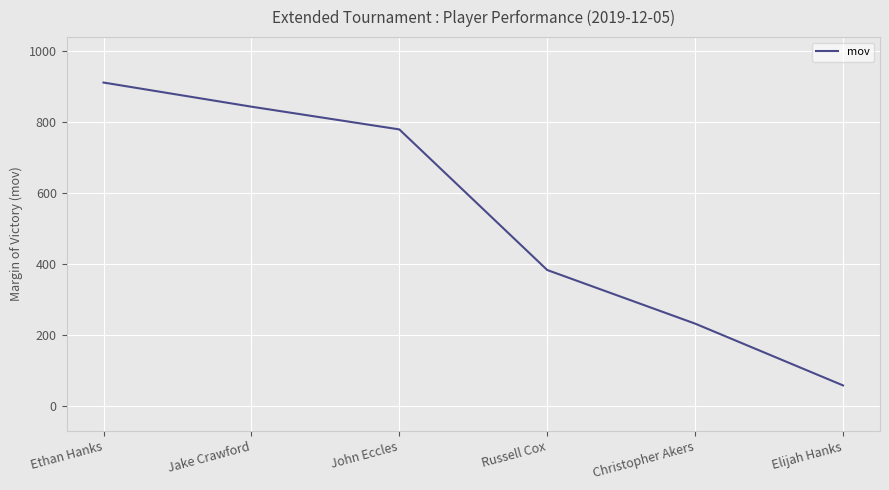

True or false: there are more than 0 points higher than both neighbors.

False